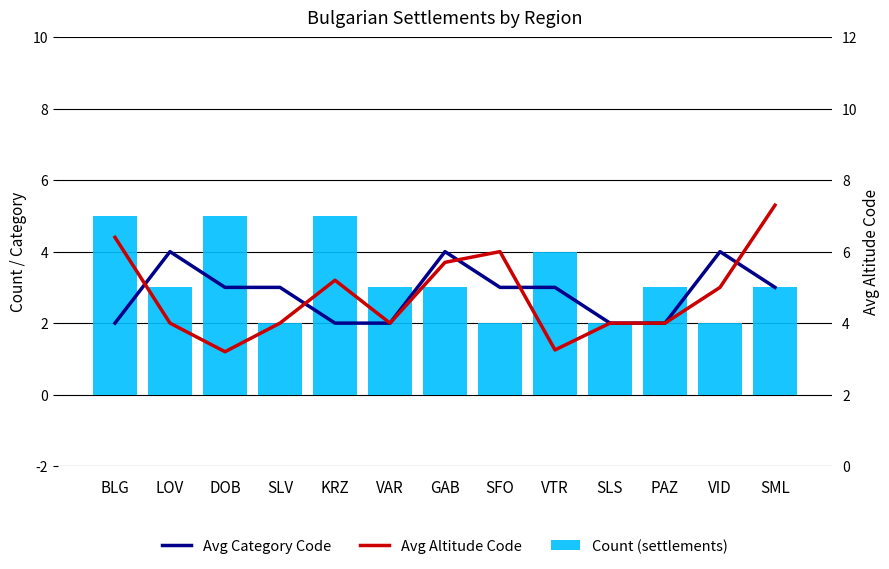

Rank the categories by Count (settlements) value from highest to lowest.

BLG, DOB, KRZ, VTR, LOV, VAR, GAB, PAZ, SML, SLV, SFO, SLS, VID